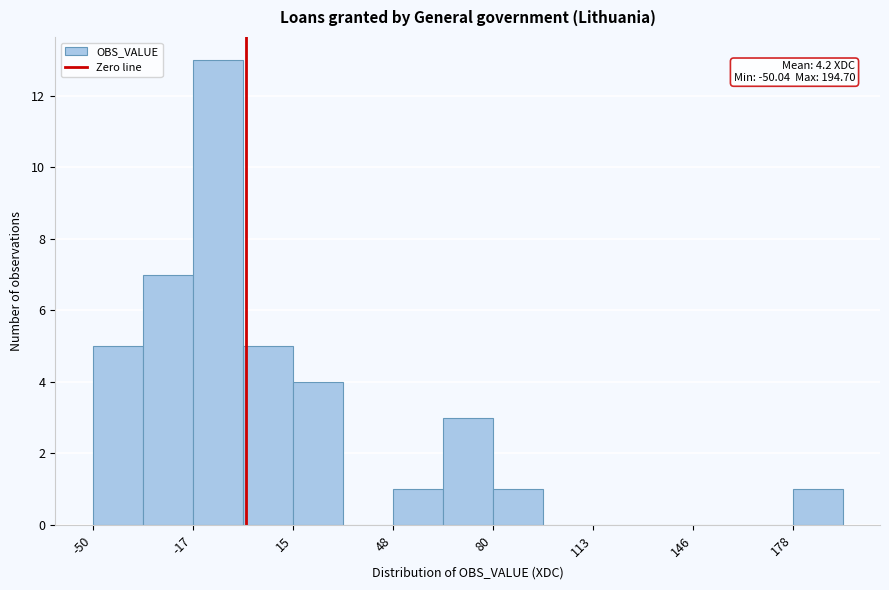

Read against the x-axis, roughly where is the centre of the tallest bar?

-10